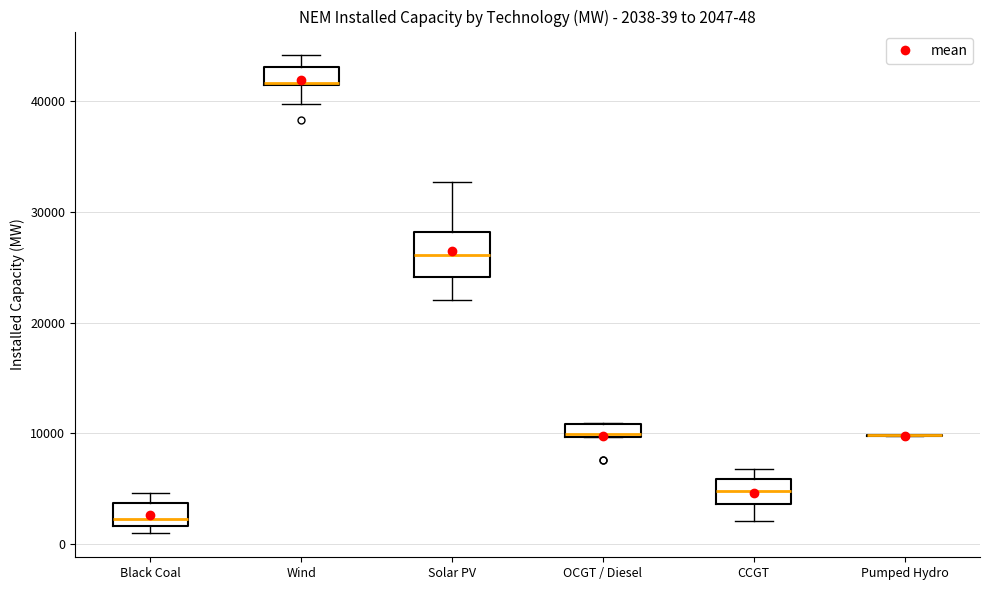

Which box is the tallest, from its lower edge to its upper edge?

Solar PV